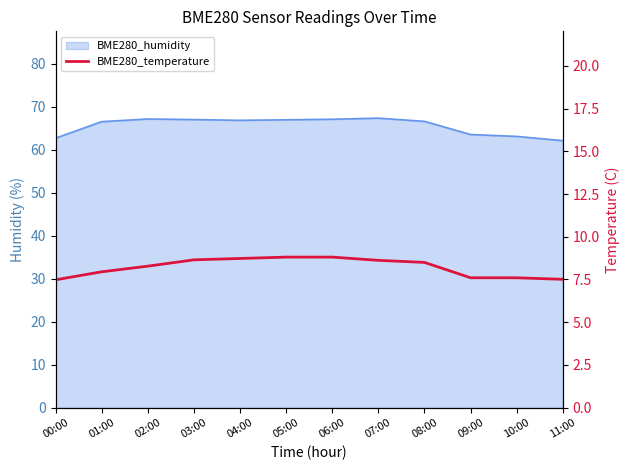

Does the chart have visible grid lines?

No